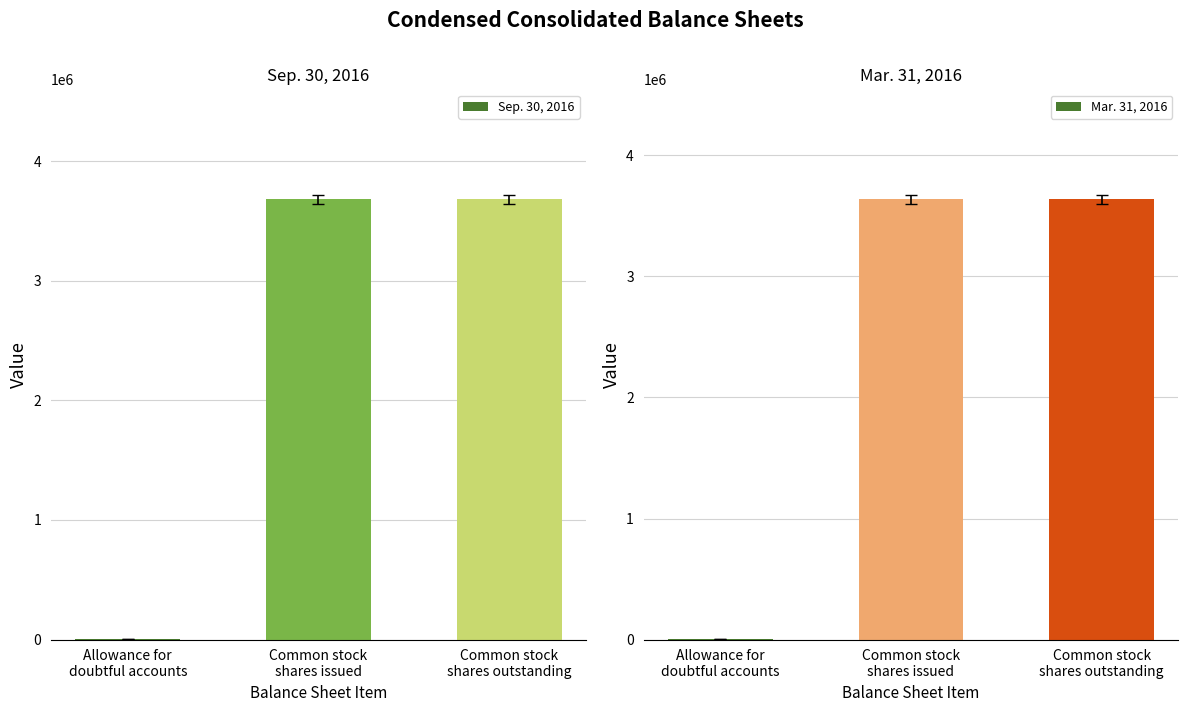

Which category has the lowest value in the Sep. 30, 2016 series?

Allowance for
doubtful accounts